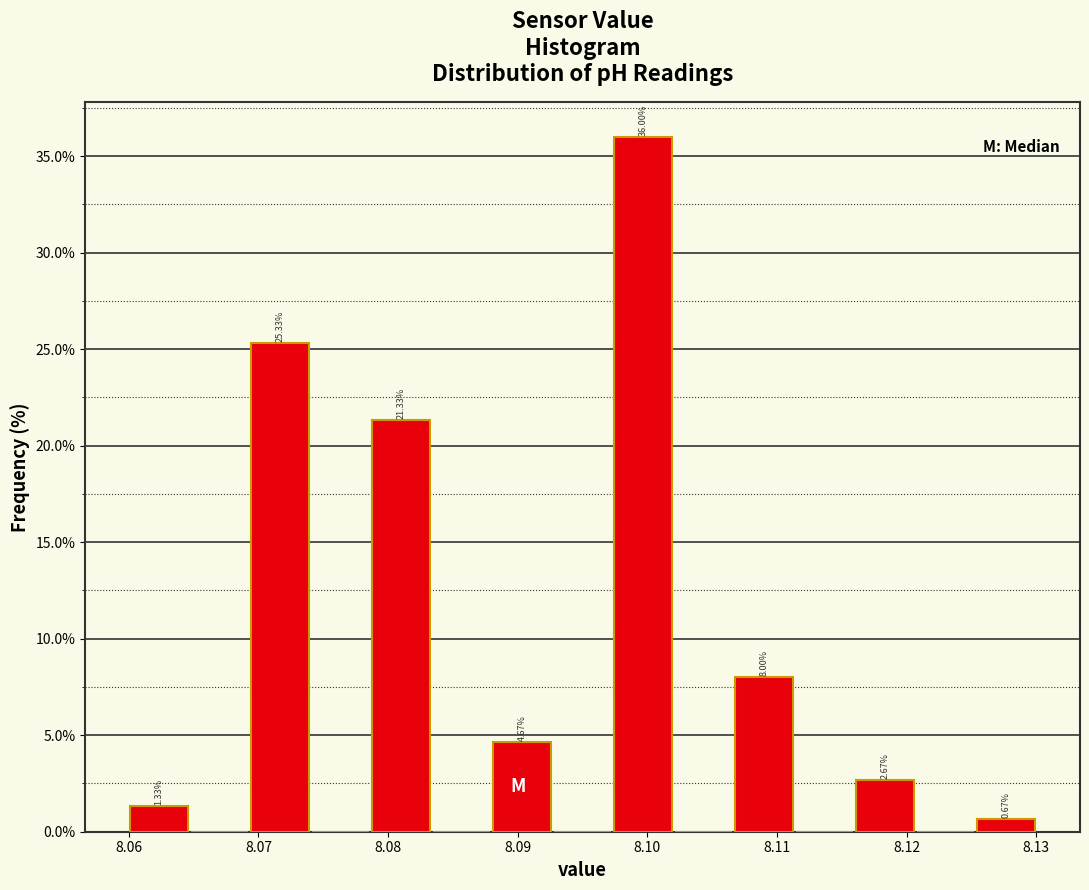

Over which range of the x-axis is the bar tallest?

8.097 to 8.102